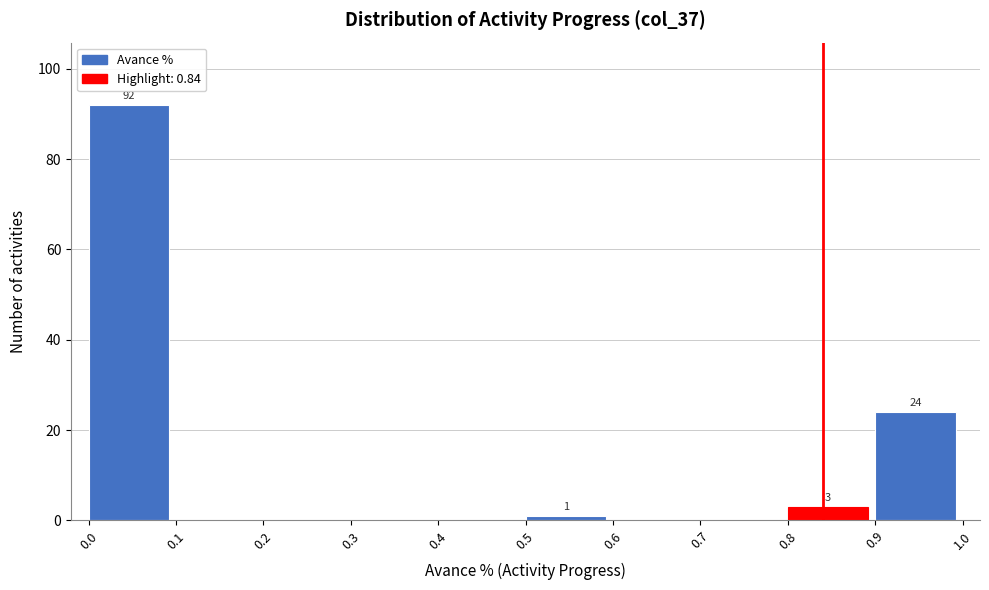

Which range on the x-axis has the tallest bar?

0.0 to 0.1